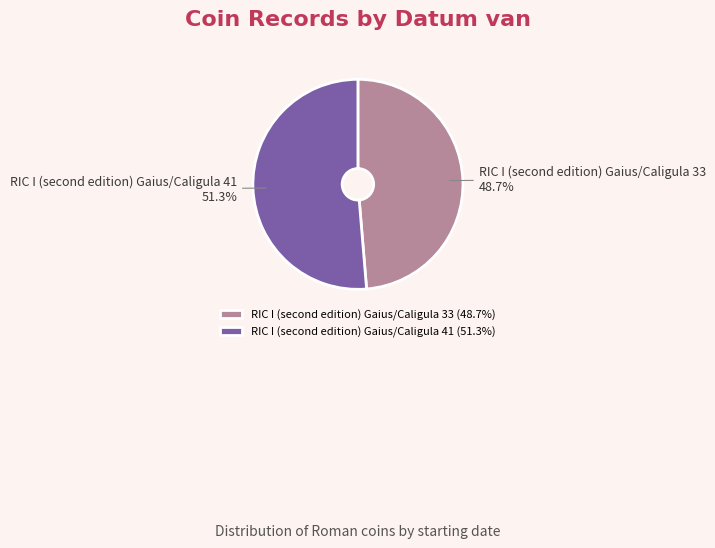

How many slices are in this pie chart?

2